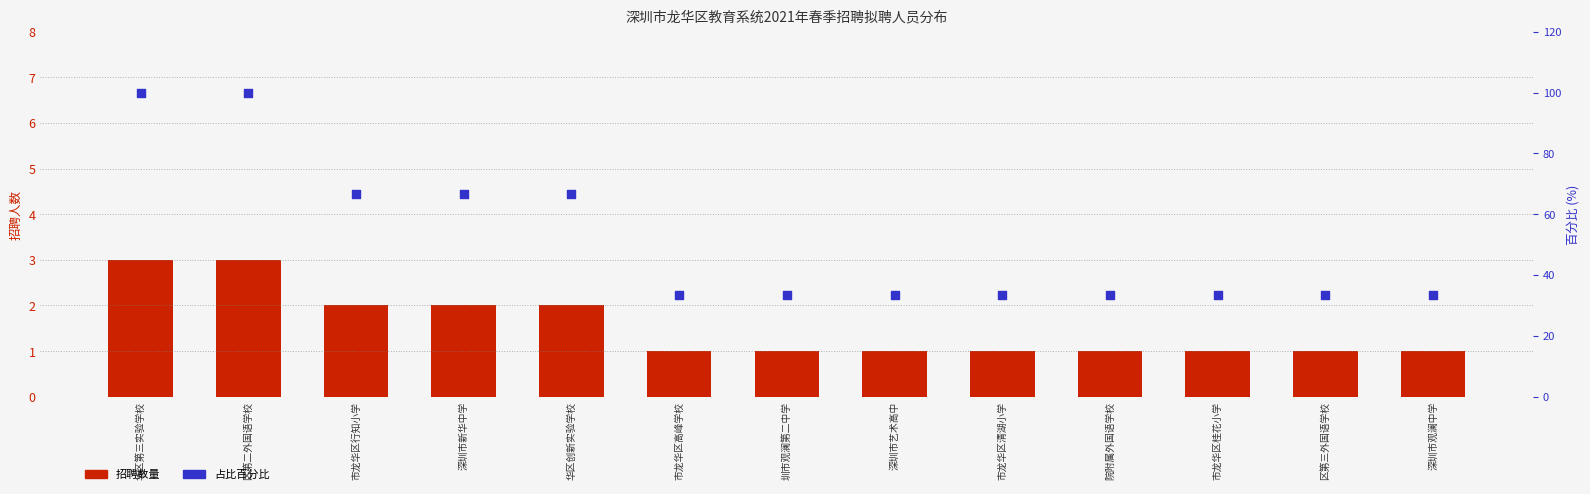

What are all the series names shown in the legend?

招聘数量, 占比百分比